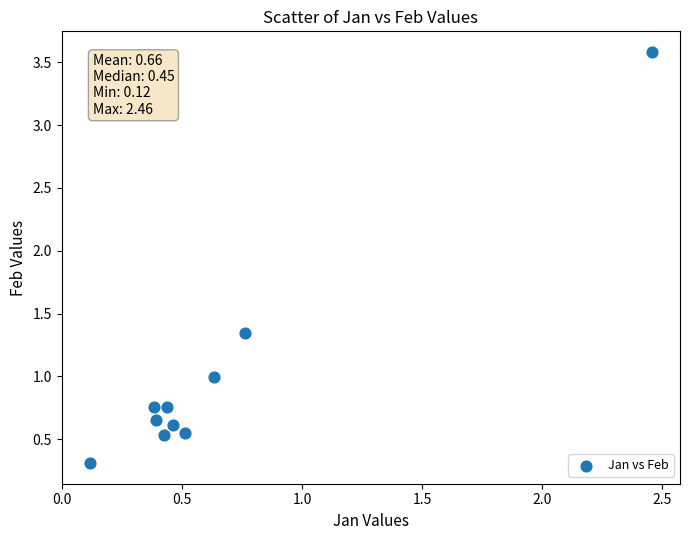

What is the range of Y values (max minus min)?

3.3